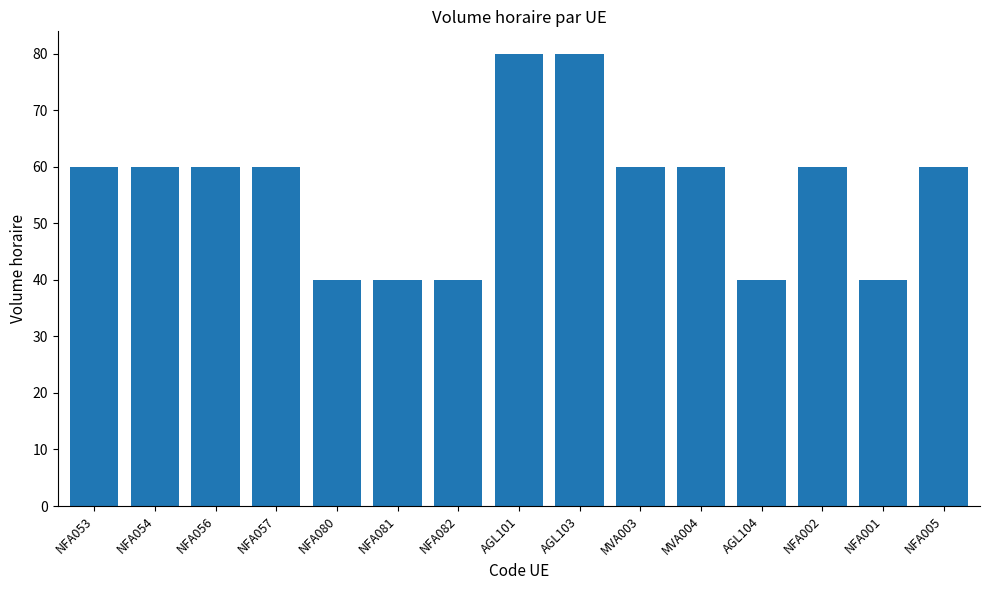

What is the smallest value displayed?

40